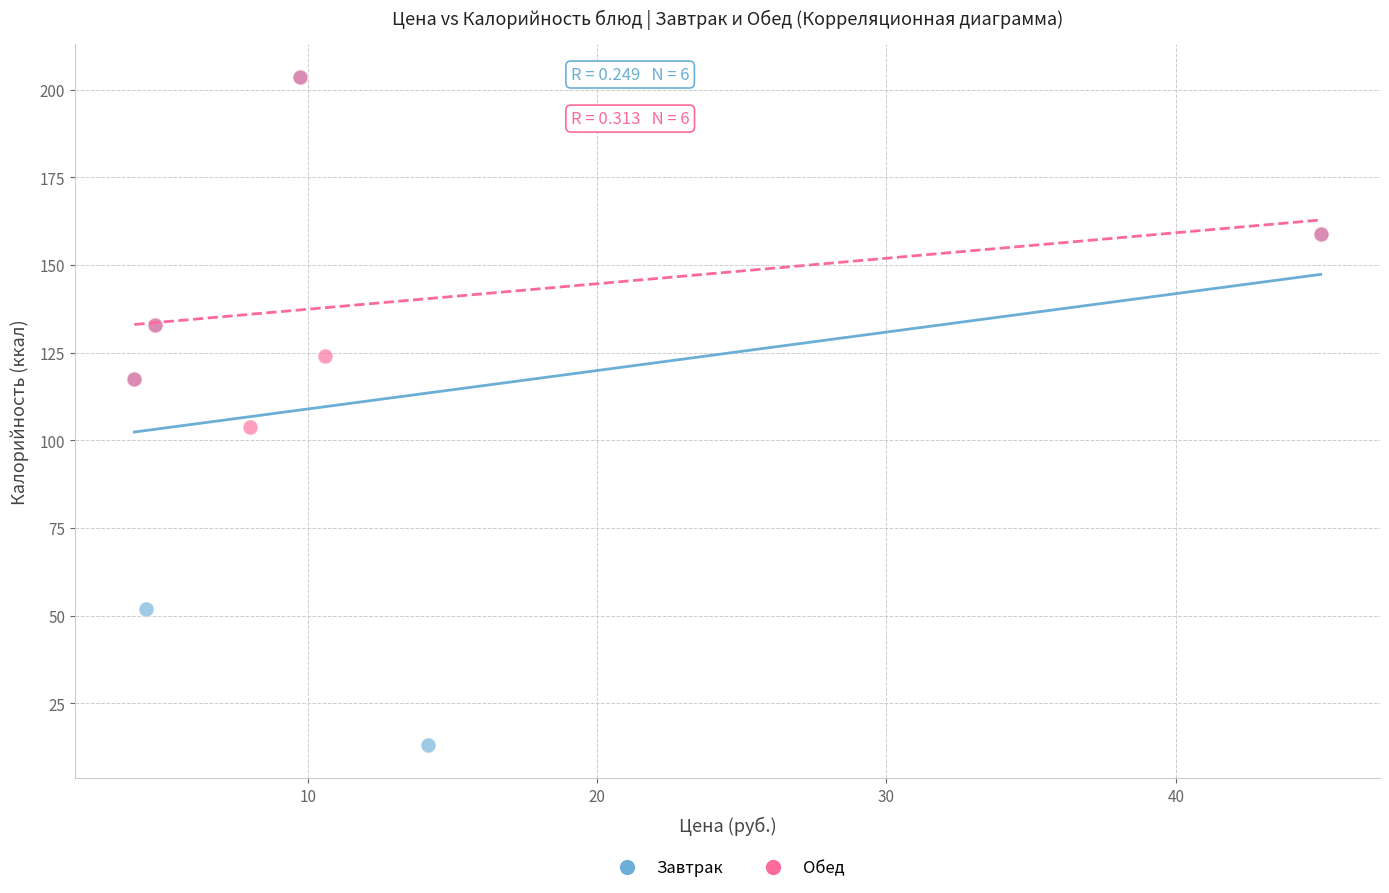

Which series reaches the minimum Y coordinate?

Завтрак